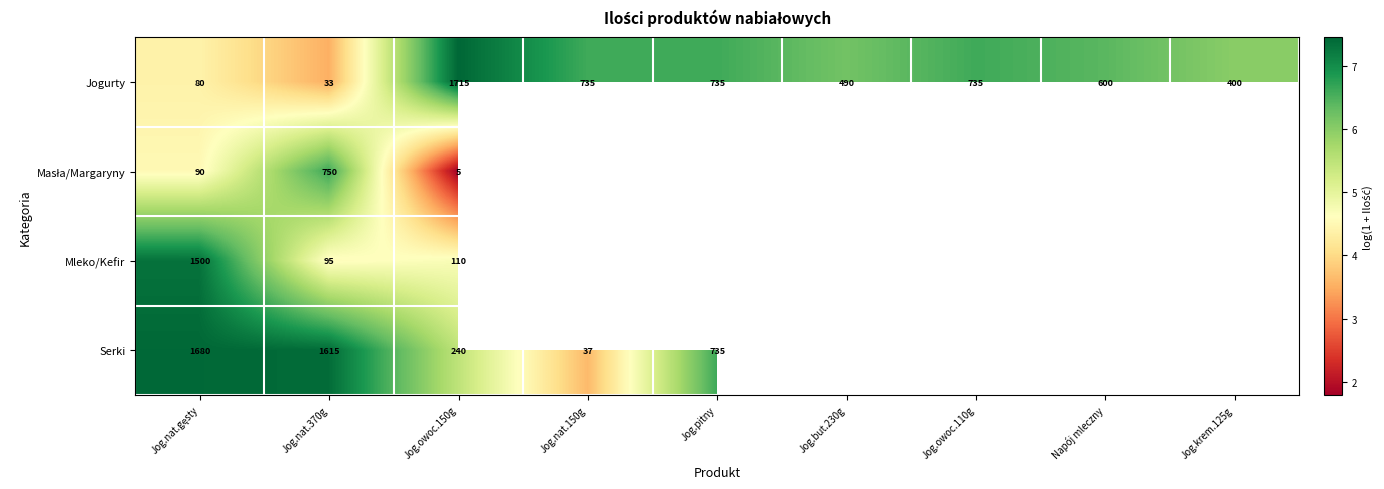

Which has a higher value, Napój mleczny or Jog.but.230g?

Napój mleczny